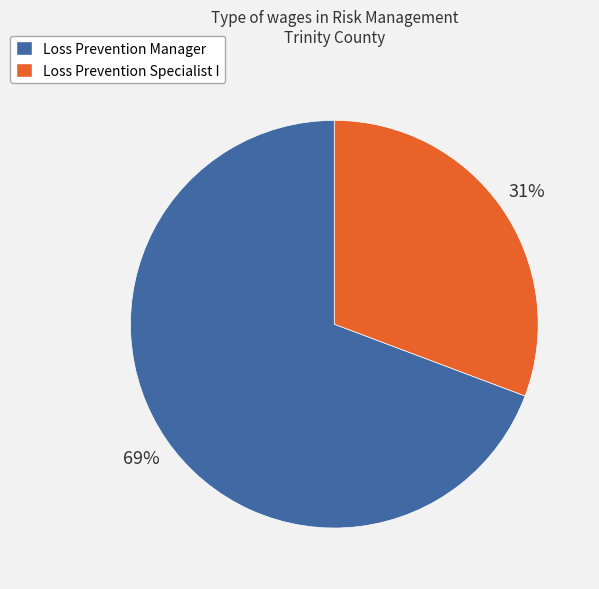

Rank the categories by value from lowest to highest.

Loss Prevention Specialist I, Loss Prevention Manager